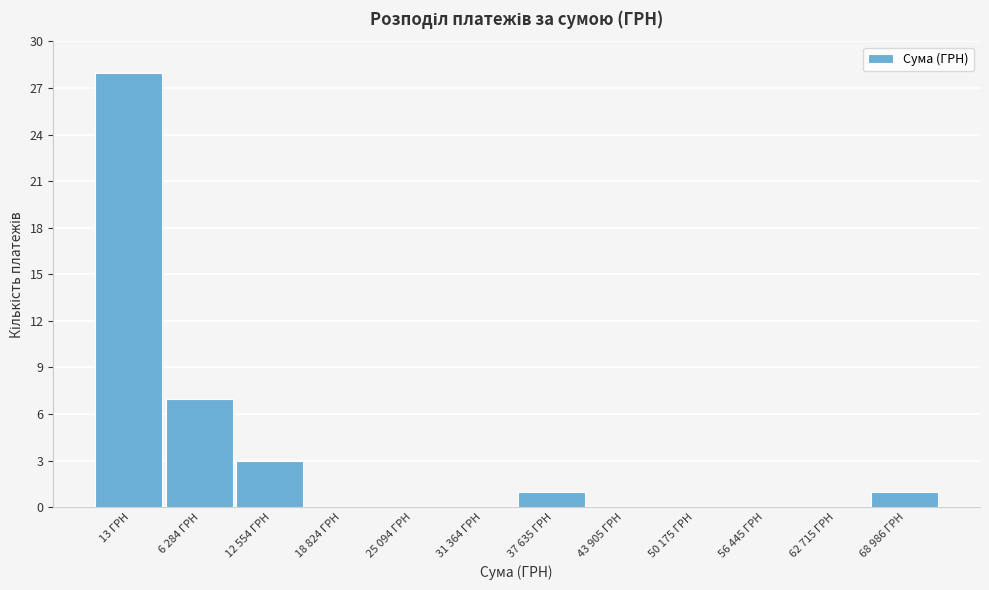

Reading right to left, list all the values displayed in this chart.

68 986 ГРН=1	62 715 ГРН=0	56 445 ГРН=0	50 175 ГРН=0	43 905 ГРН=0	37 635 ГРН=1	31 364 ГРН=0	25 094 ГРН=0	18 824 ГРН=0	12 554 ГРН=3	6 284 ГРН=7	13 ГРН=28